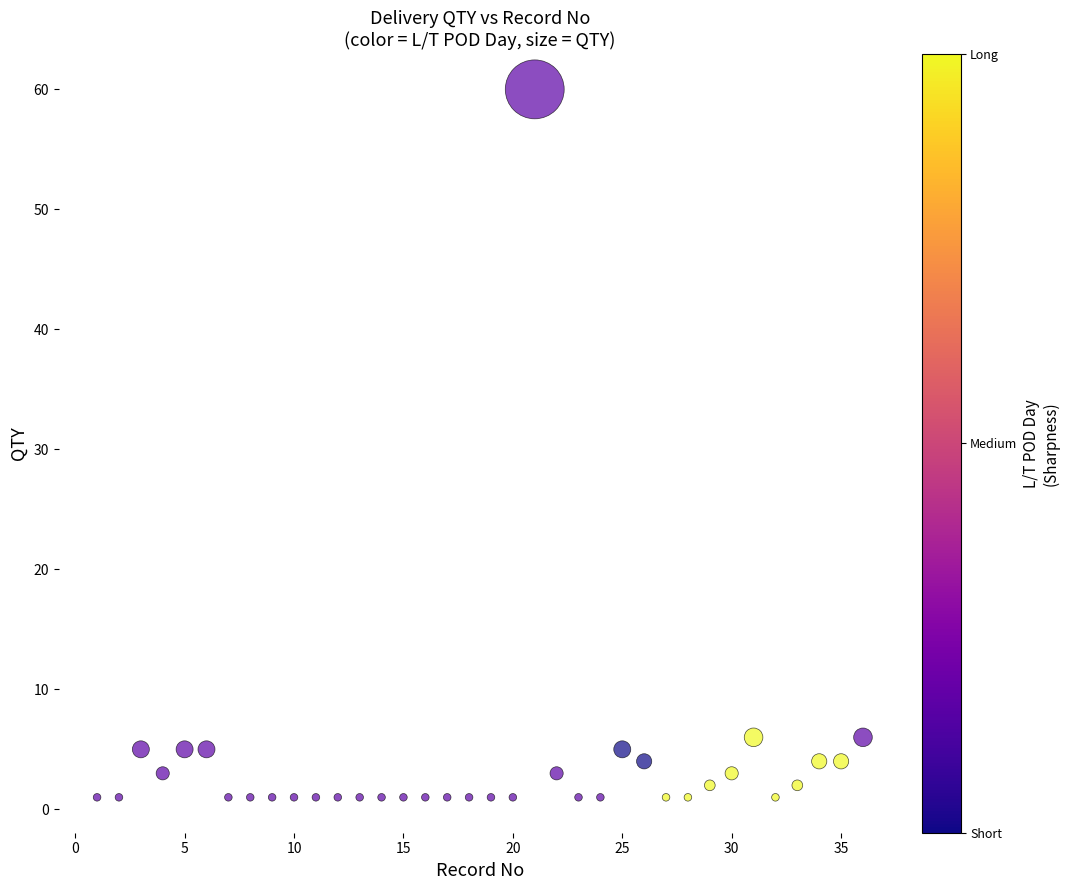

What is the range of Y values (max minus min)?

59